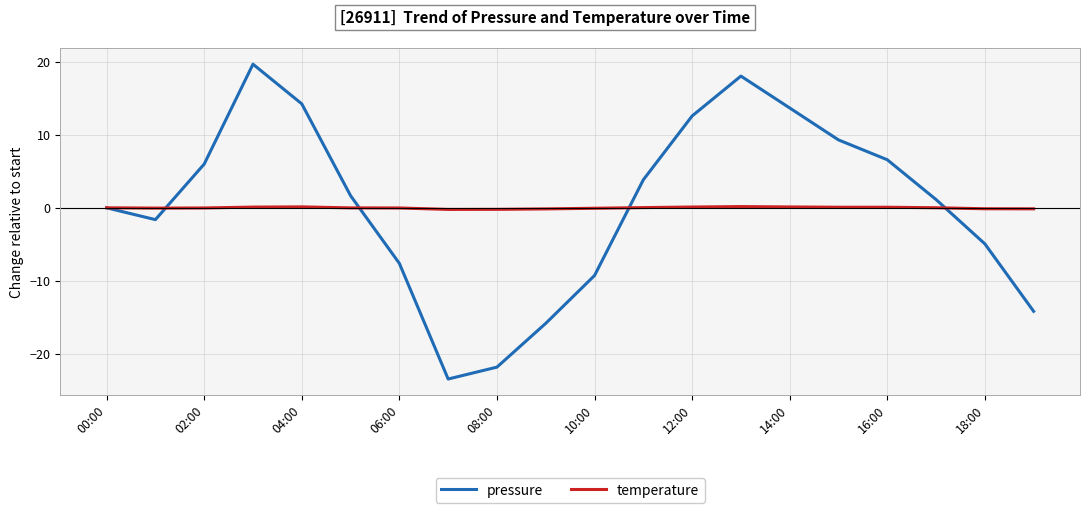

Rank the series by their maximum value, from lowest to highest.

temperature, pressure